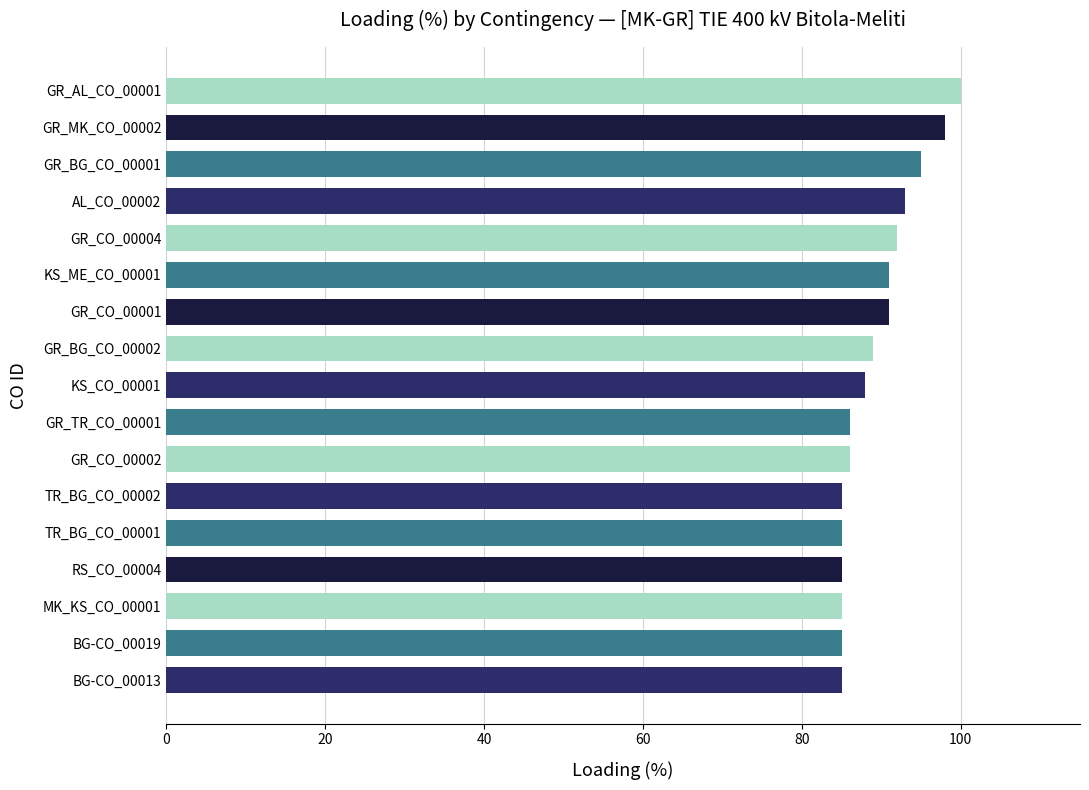

Is it true that the value at GR_CO_00002 is 86?

True